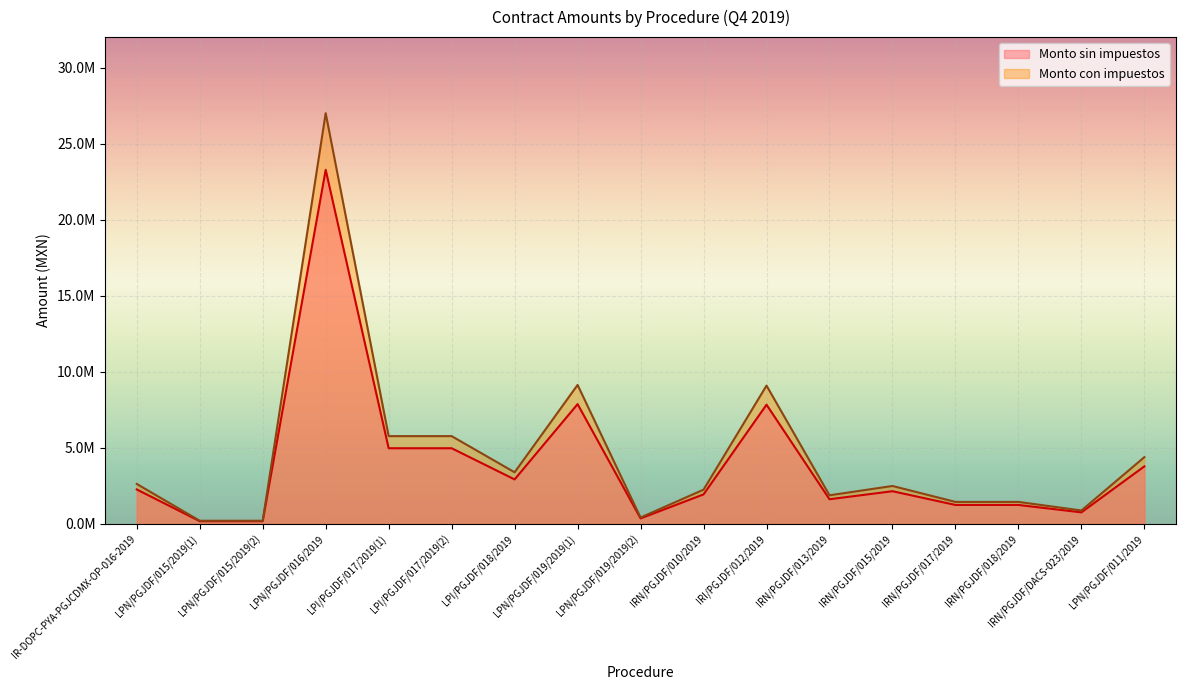

In Monto sin impuestos, how many points are lower than both neighbors (excluding endpoints)?

4